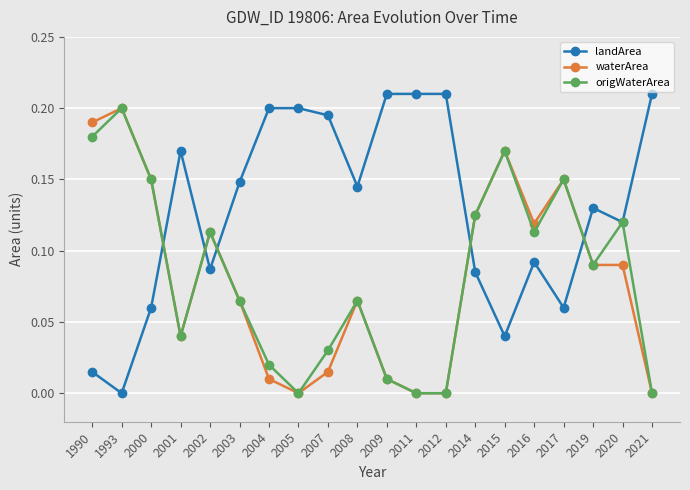

True or false: waterArea and landArea cross at least once.

True